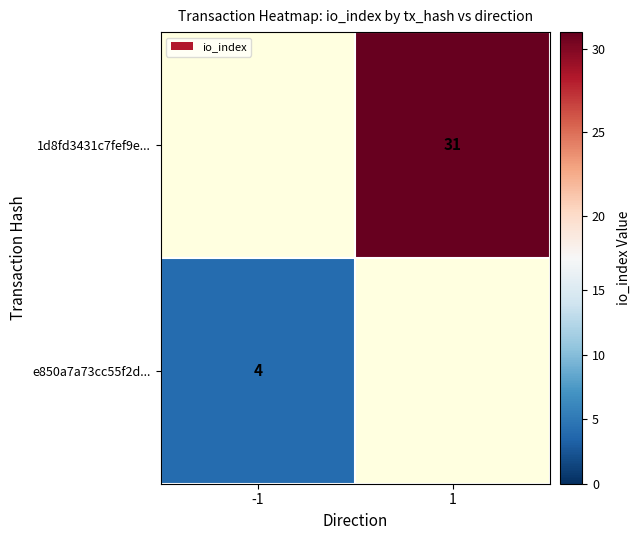

Is it true that e850a7a73cc55f2d... equals 4 at -1?

True